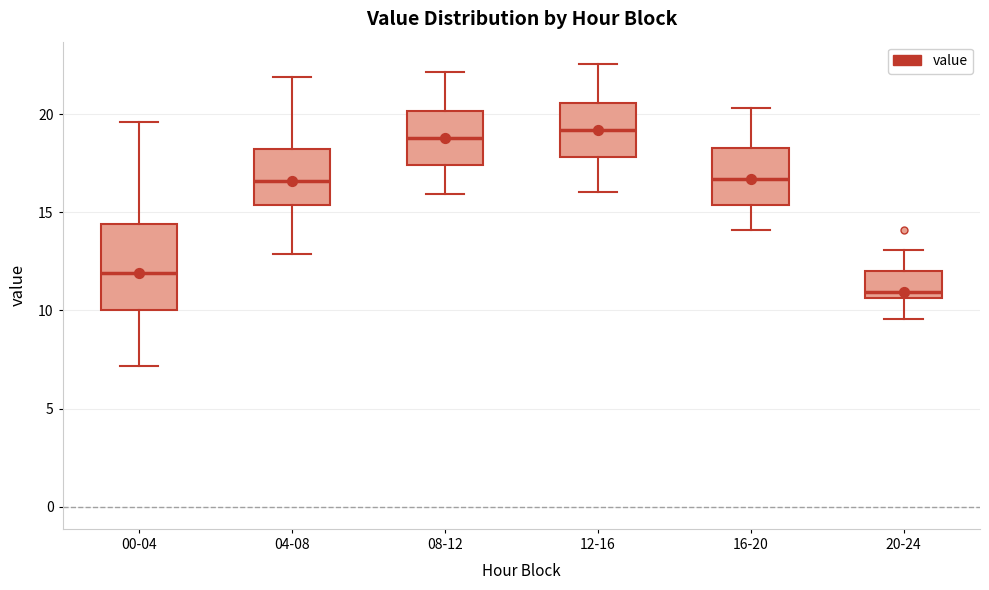

Reading left to right, read every box against the y-axis: the position of its median line, the range the box covers, and the ends of its whiskers. The values are not printed on the chart, so give them approximately, as read against the axis.

00-04: median 12.0, box 10.0 to 14.5, whiskers 7.0 to 19.5
04-08: median 16.5, box 15.5 to 18.0, whiskers 13.0 to 22.0
08-12: median 19.0, box 17.5 to 20.0, whiskers 16.0 to 22.0
12-16: median 19.0, box 18.0 to 20.5, whiskers 16.0 to 22.5
16-20: median 16.5, box 15.5 to 18.5, whiskers 14.0 to 20.5
20-24: median 11.0, box 10.5 to 12.0, whiskers 9.5 to 13.0